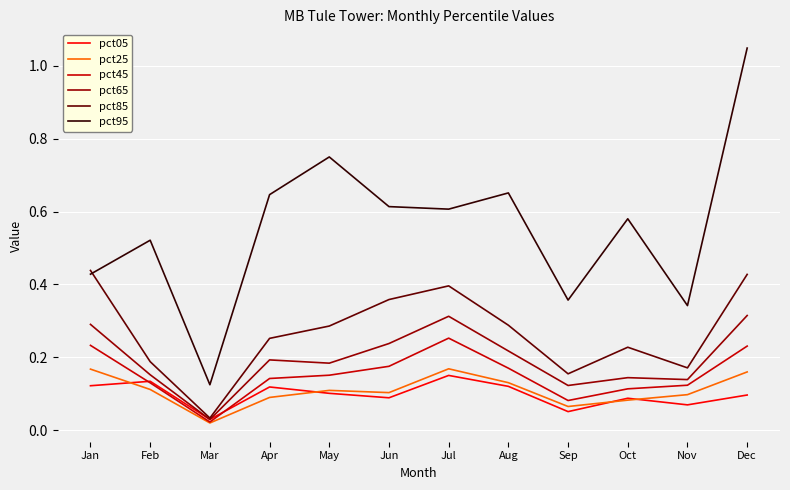

Count the pct65 values in the range 0 to 1.

12